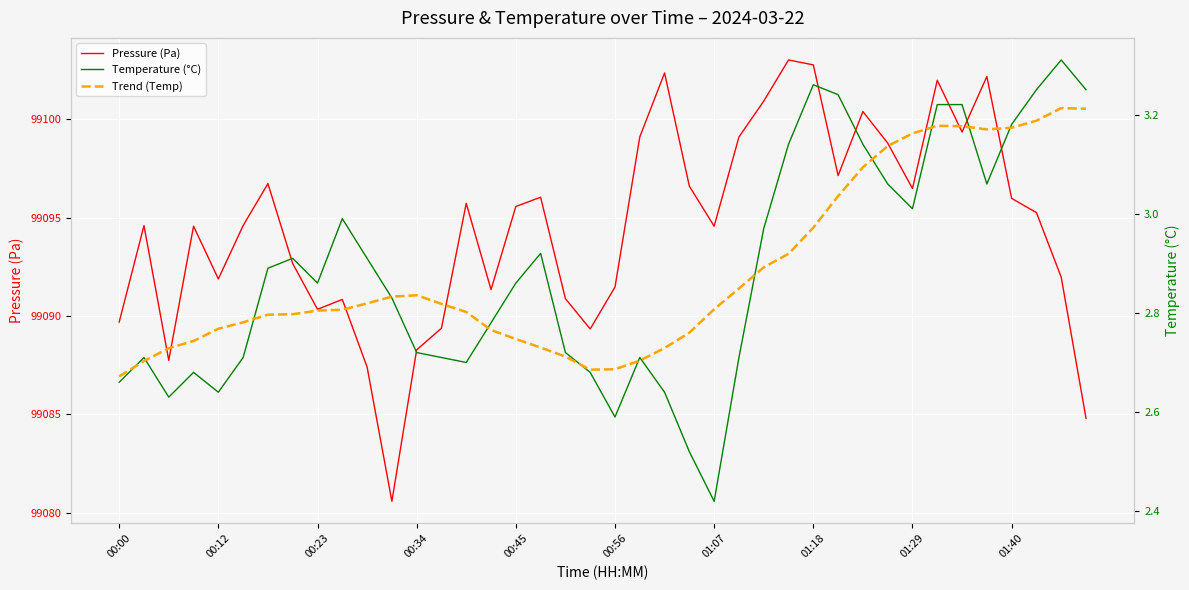

What is the difference between the Temperature (°C) values at 26 and 22?

0.3